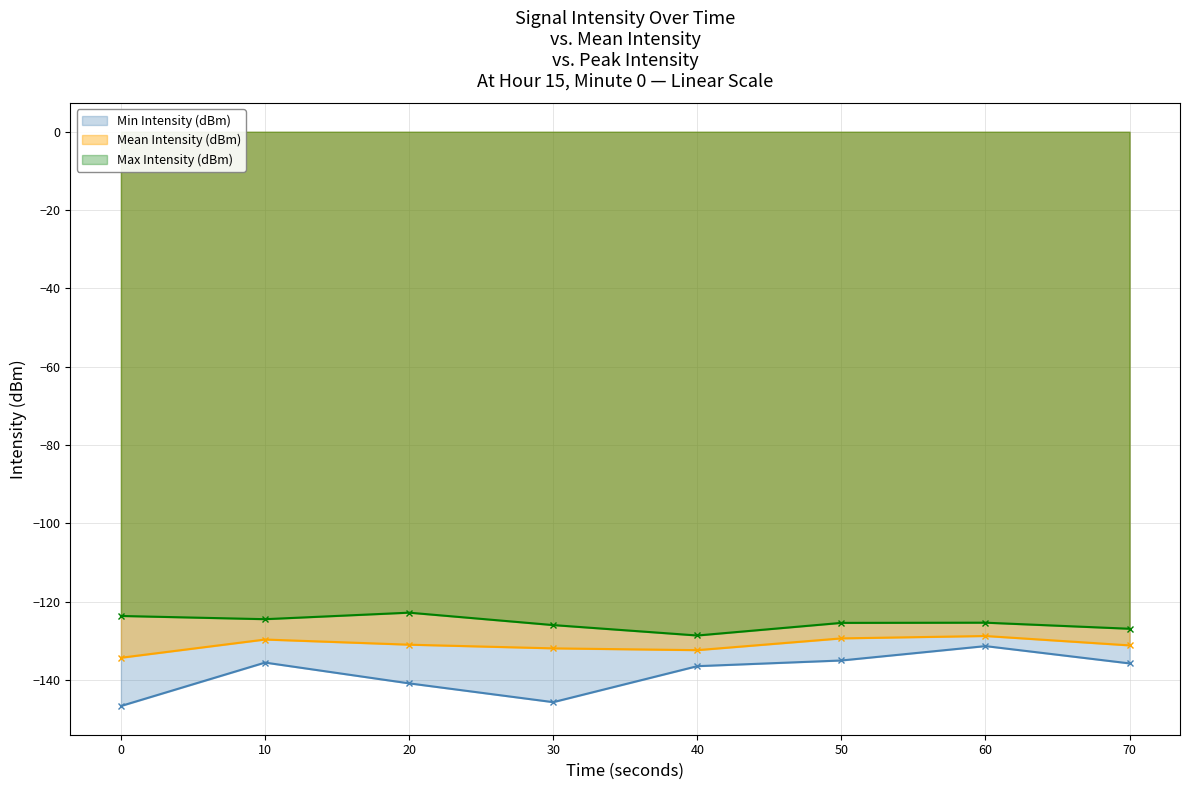

List the series in order of their overall mean, highest first.

Max Intensity (dBm), Mean Intensity (dBm), Min Intensity (dBm)